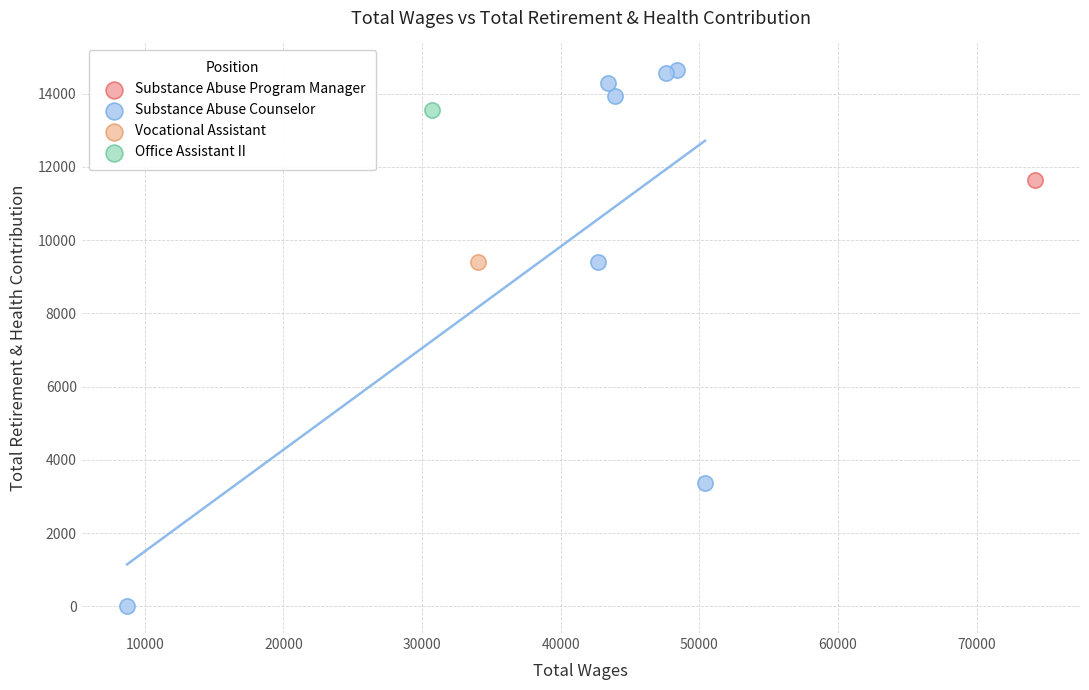

What are all the series names shown in the legend?

Substance Abuse Program Manager, Substance Abuse Counselor, Vocational Assistant, Office Assistant II